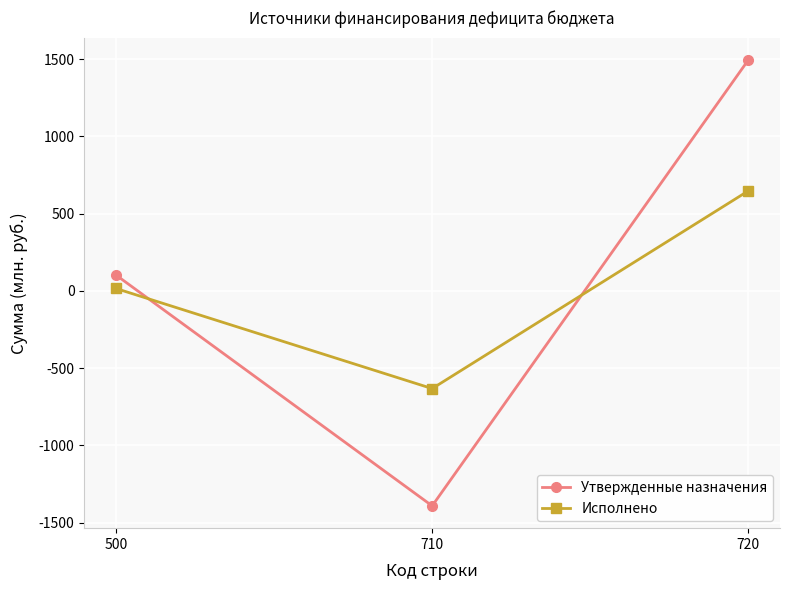

Count the number of data series in this chart.

2